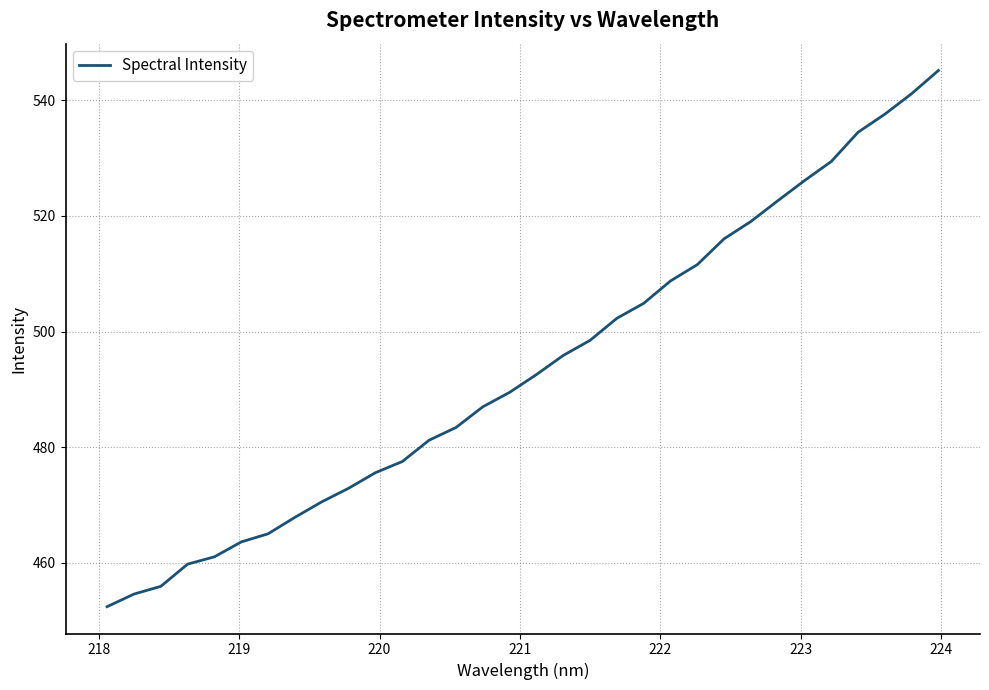

What is the greatest value displayed?

545.2